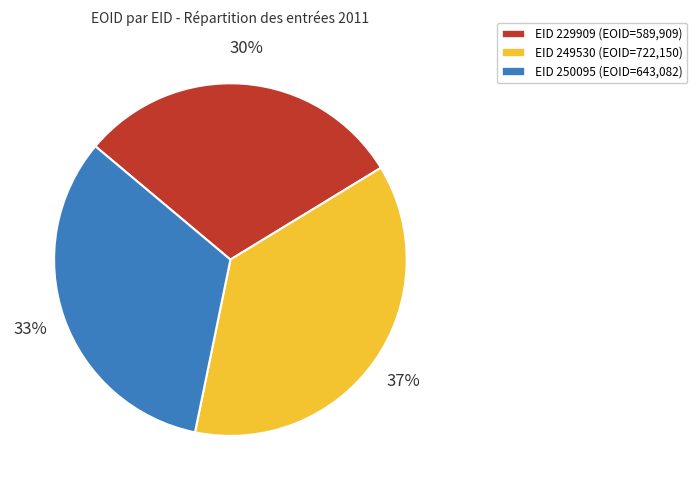

Does any single category account for the majority?

No